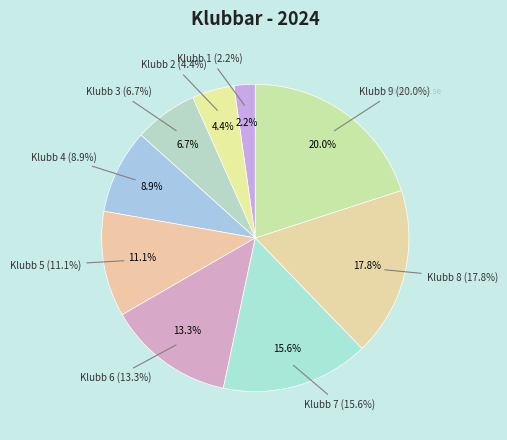

What percentage is NOT represented by Klubb 5?

88.9%